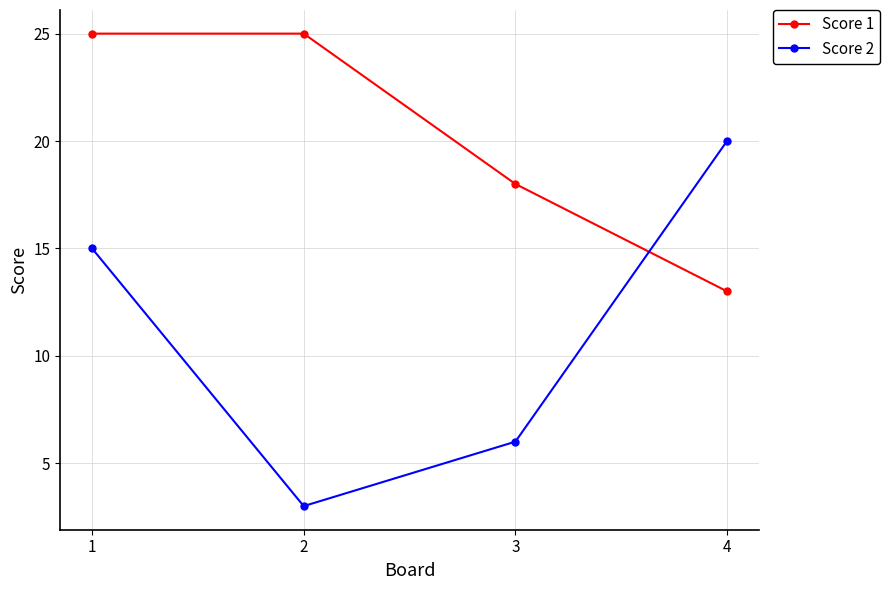

What are all the series names shown in the legend?

Score 1, Score 2